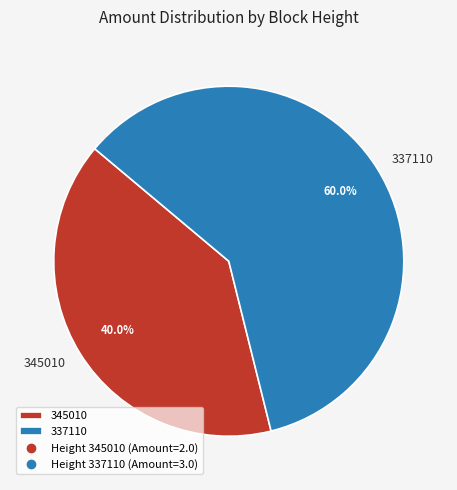

Is there any slice that represents more than half of the pie?

Yes